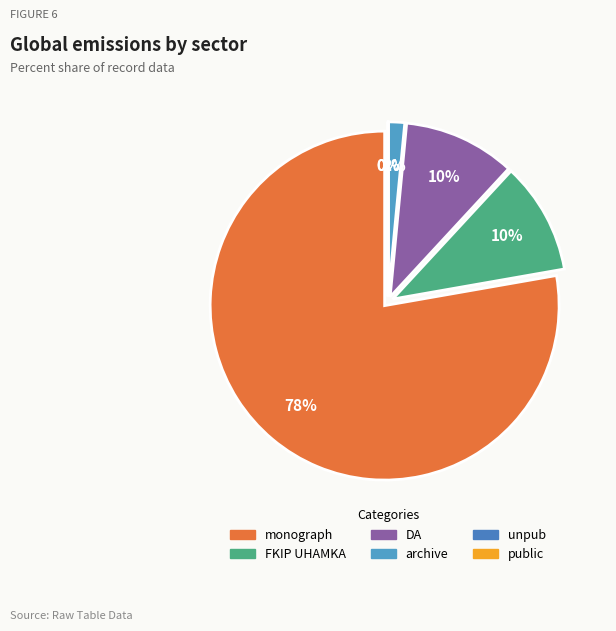

What percentage is the FKIP UHAMKA slice, to the nearest percent?

10%